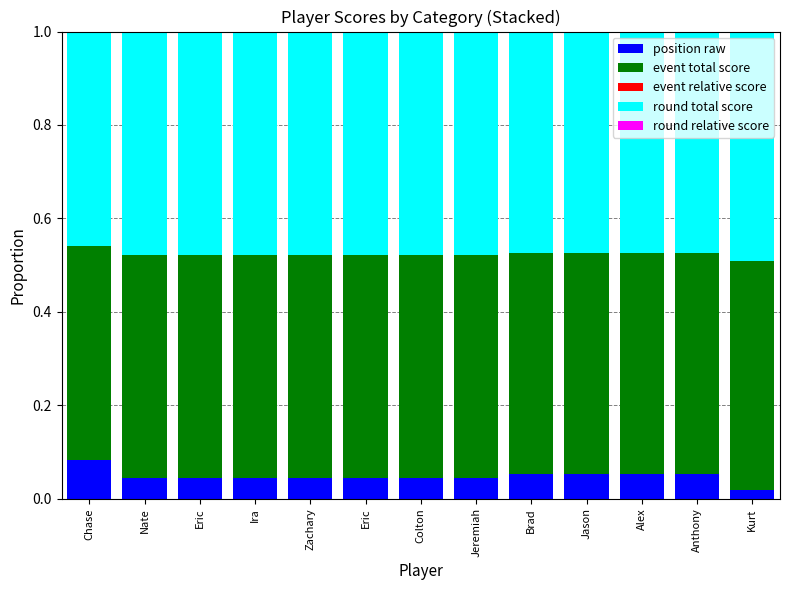

The round total score series shows 0.7 at Zachary. True or false?

False